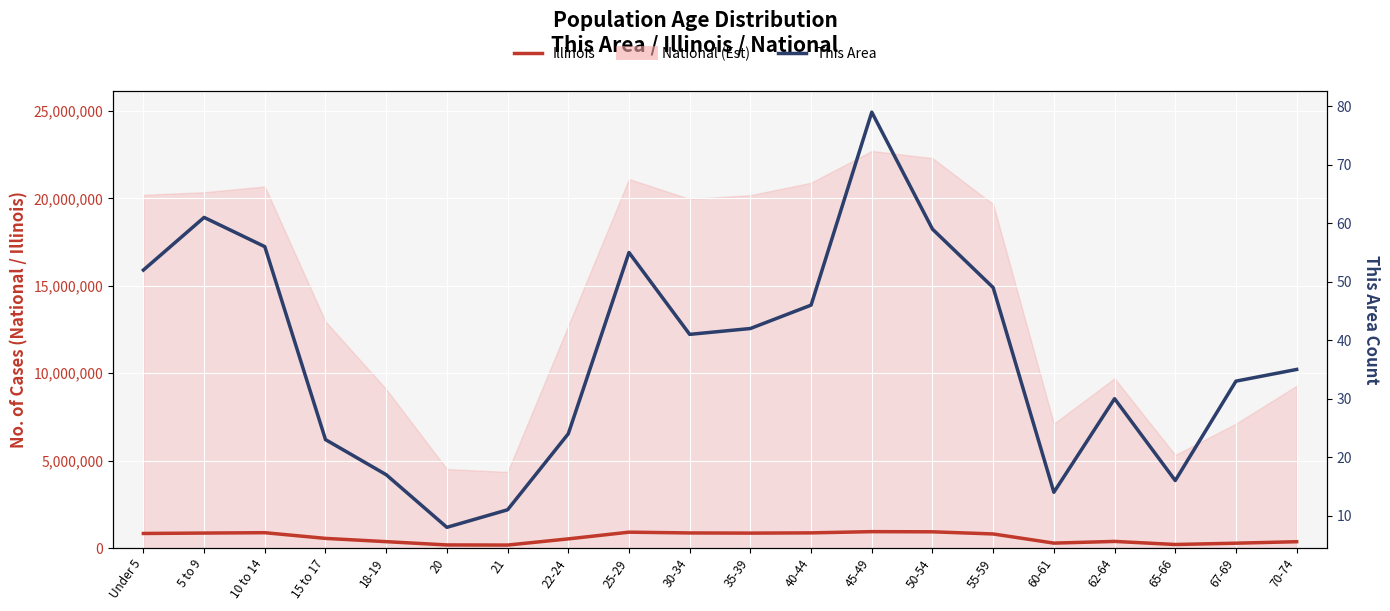

True or false: This Area has a value of 16 at 30-34.

False